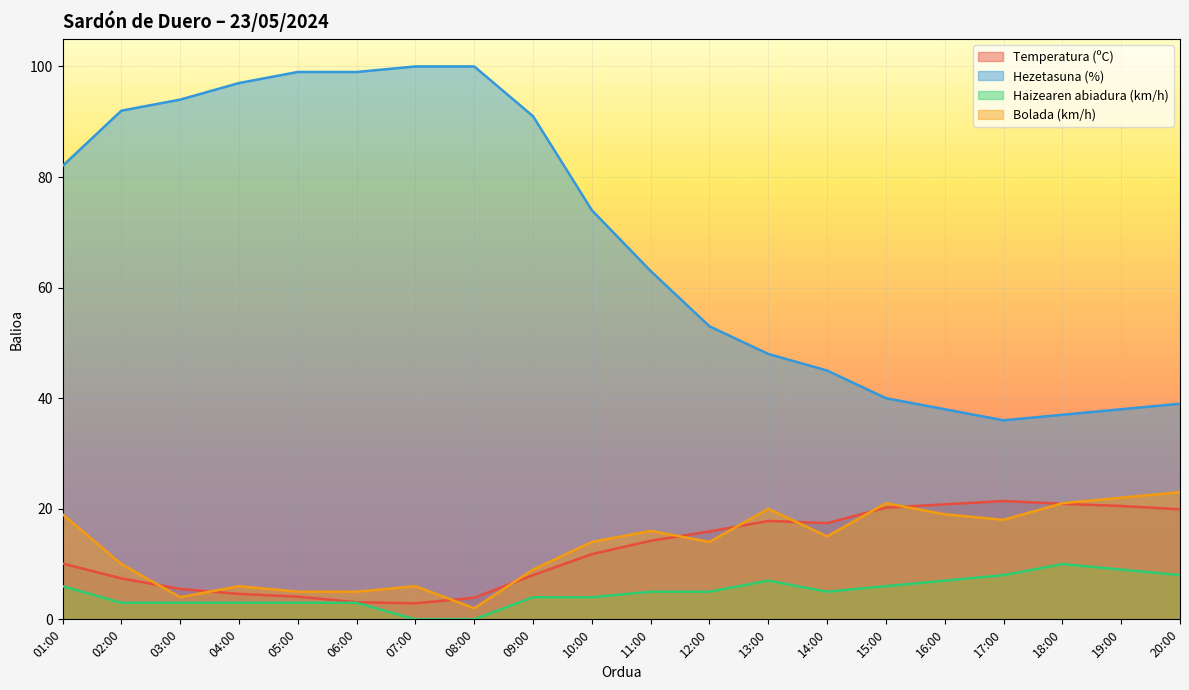

How many times do Temperatura (ºC) and Bolada (km/h) cross each other?

10